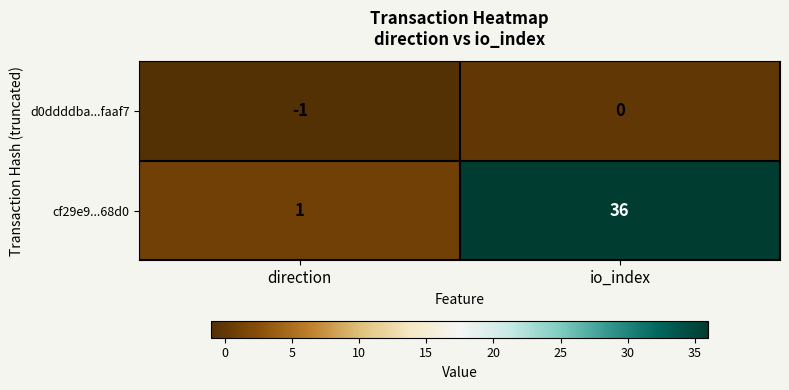

What is the sum of all cf29e9...68d0 values?

37